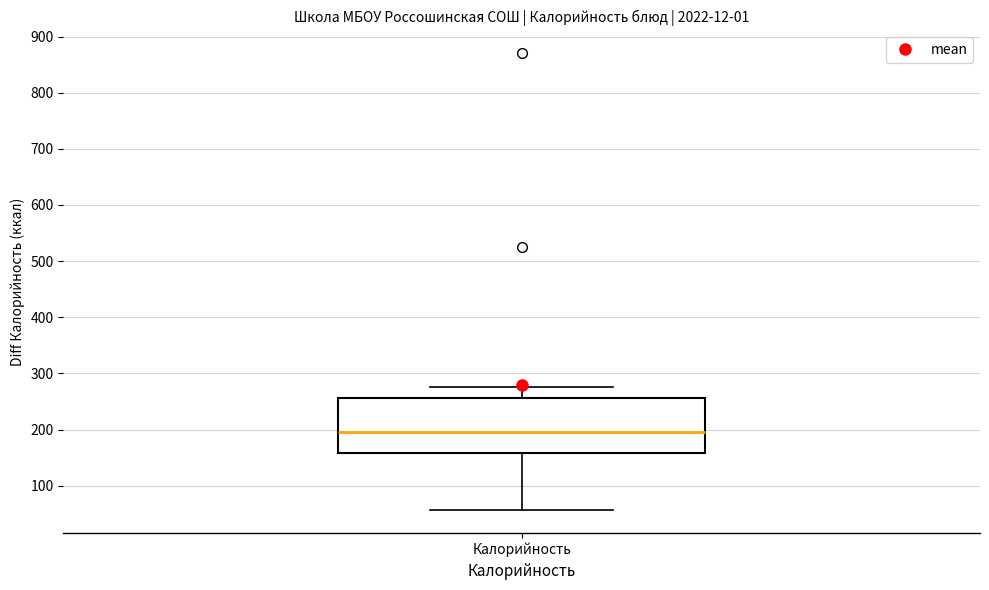

Transcribe this box plot: give where the median line is, the range the box spans, and where the two whiskers end, as read against the y-axis. The values are not printed on the chart, so give them approximately, as read against the axis.

median 190, box 160 to 260, whiskers 60 to 280